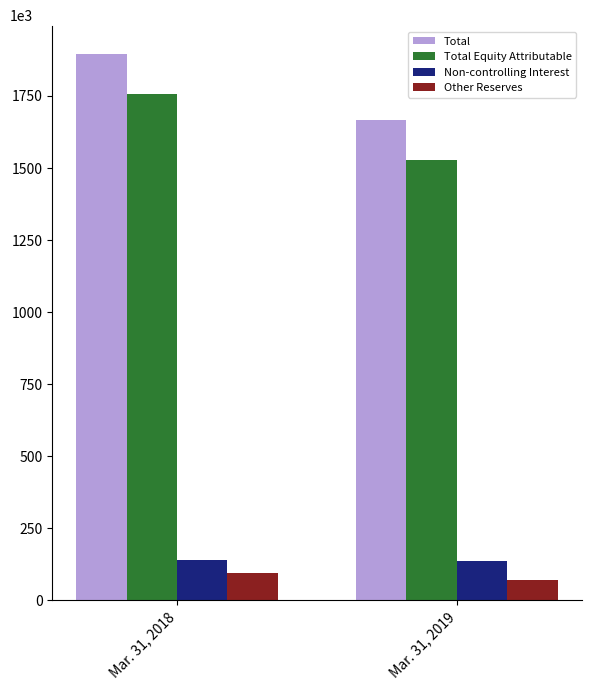

Which series changed the most between Mar. 31, 2018 and Mar. 31, 2019?

Total